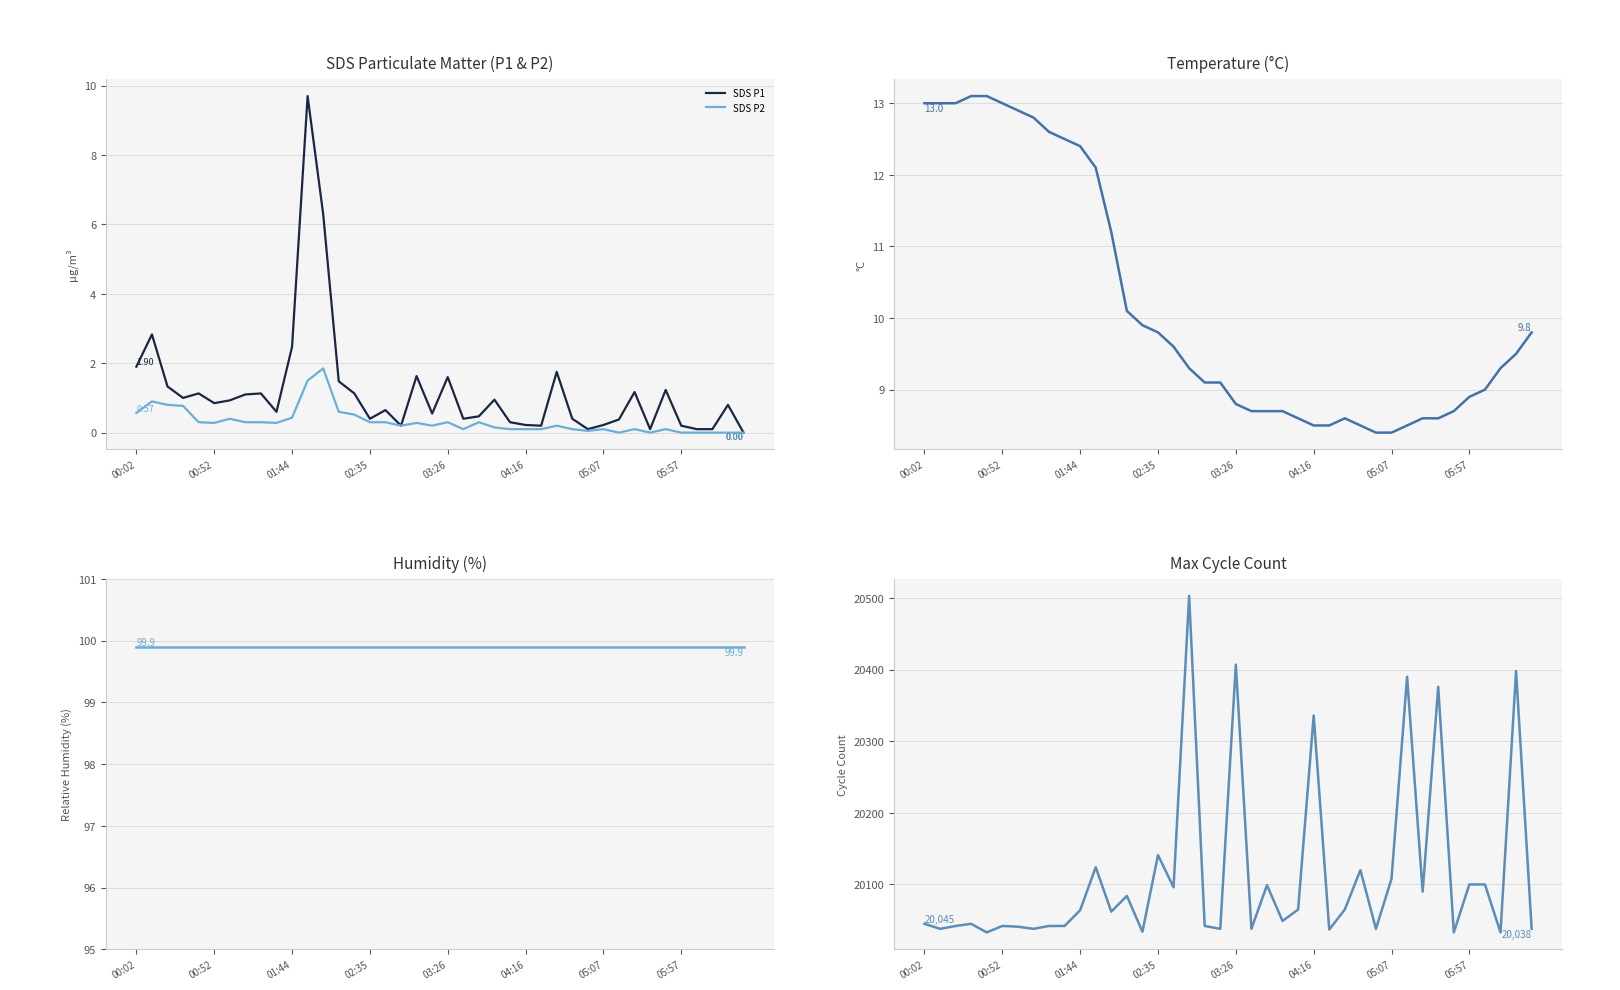

What is the difference between the Temperature values at 18 and 30?

0.7